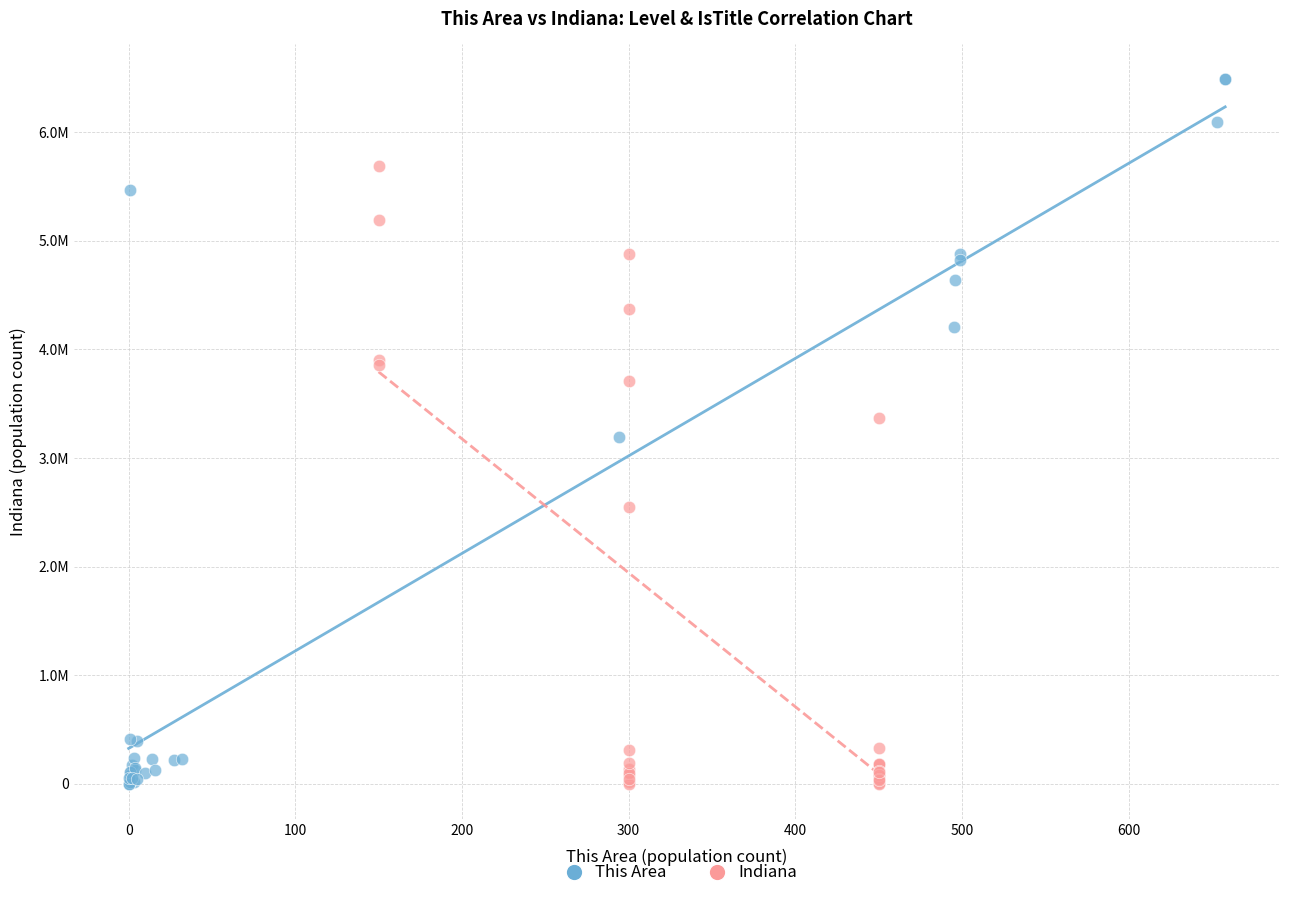

What are all the series names shown in the legend?

This Area, Indiana